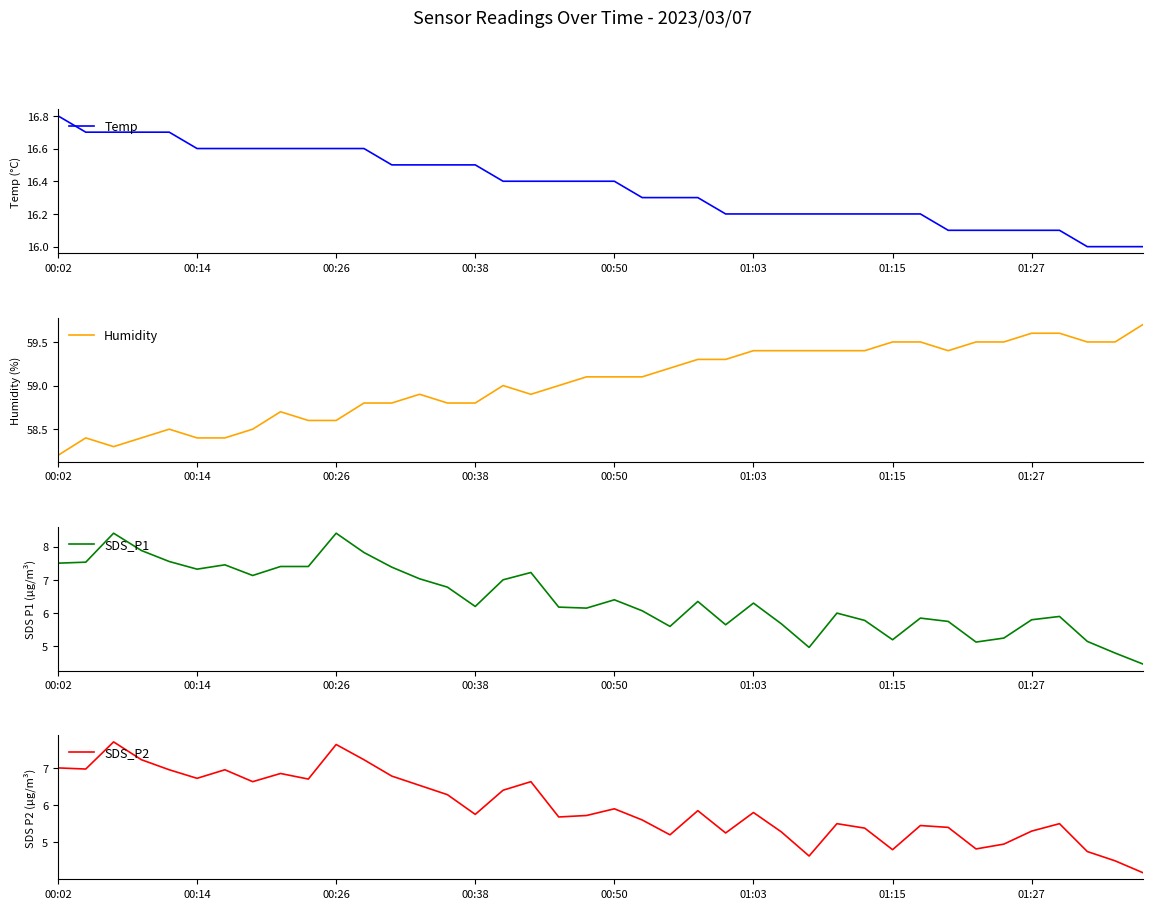

Which category has the highest value in the Temp series?

00:02